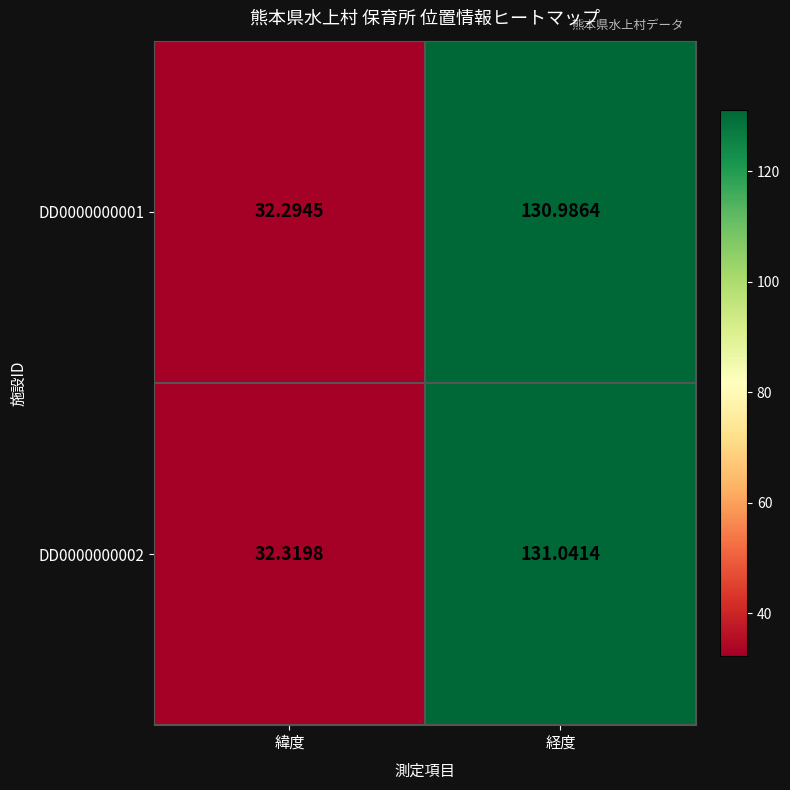

Which label corresponds to the smallest value in the chart?

緯度